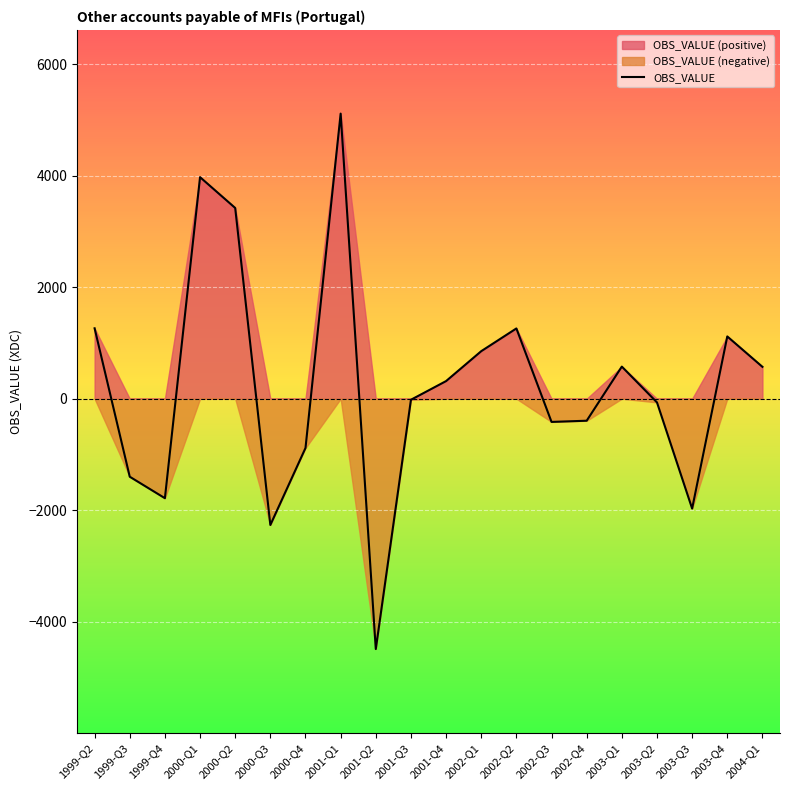

Rank the categories by value from lowest to highest.

2001-Q2, 2000-Q3, 2003-Q3, 1999-Q4, 1999-Q3, 2000-Q4, 2002-Q3, 2002-Q4, 2003-Q2, 2001-Q3, 2001-Q4, 2004-Q1, 2003-Q1, 2002-Q1, 2003-Q4, 2002-Q2, 1999-Q2, 2000-Q2, 2000-Q1, 2001-Q1